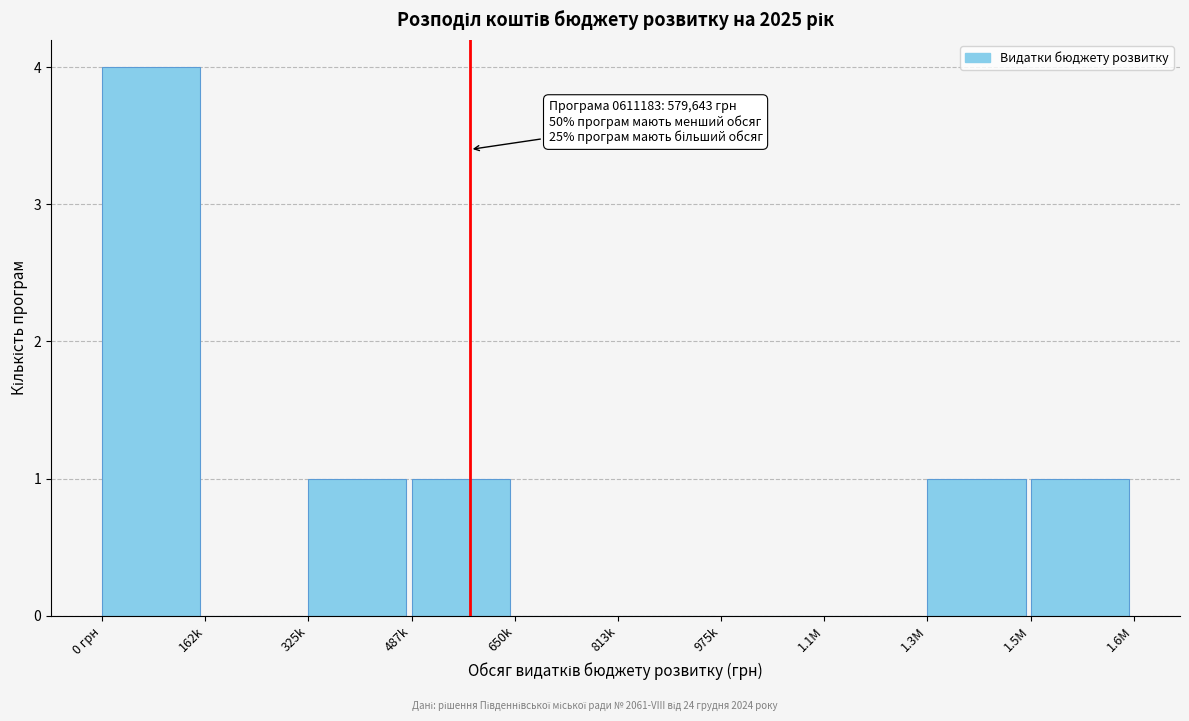

Reading left to right, transcribe all the data shown in this chart.

0 грн=4	162k=0	325k=1	487k=1	650k=0	813k=0	975k=0	1.1M=0	1.3M=1	1.5M=1